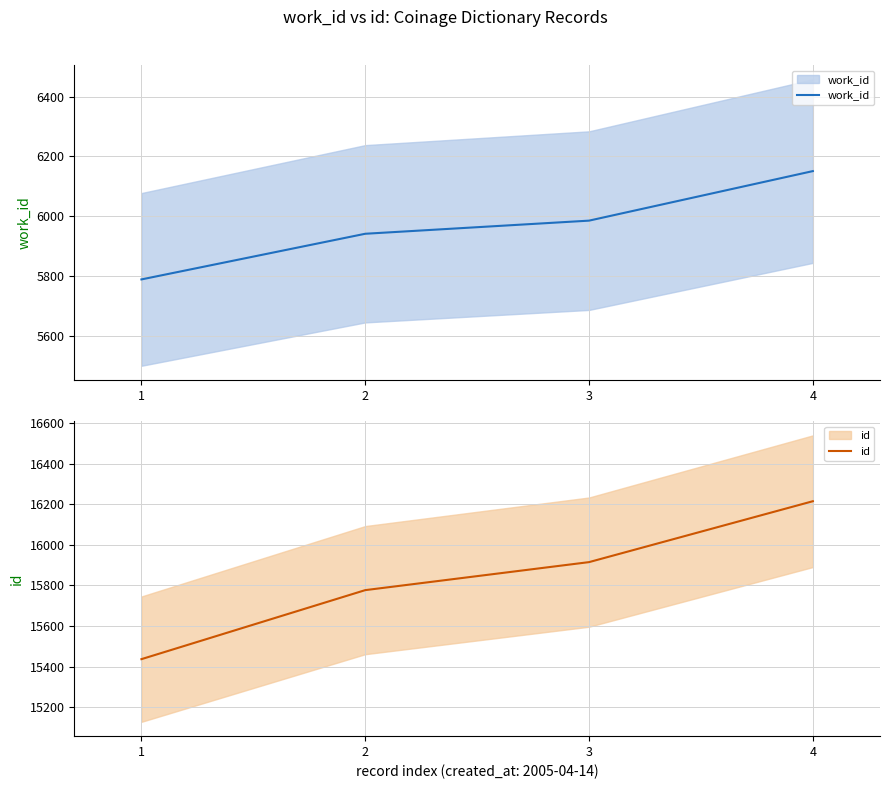

What is the sum of the work_id values at 4 and 1?

11939